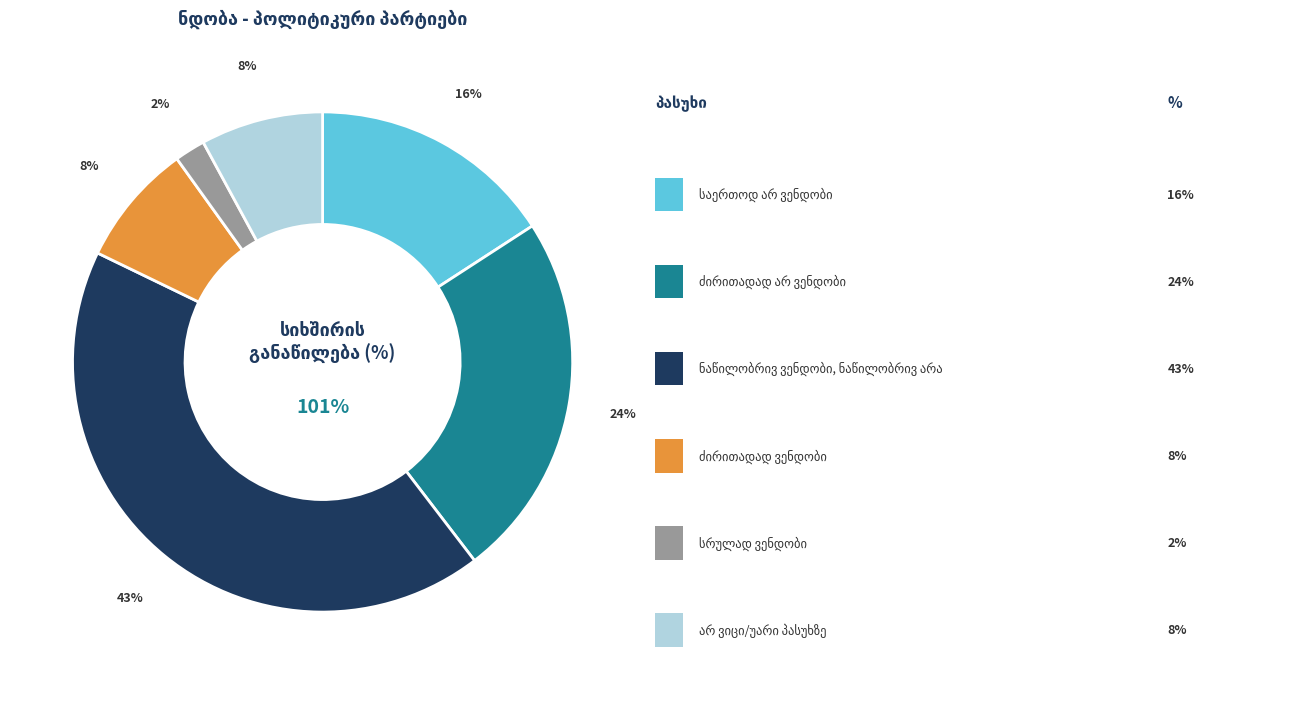

What percentage is the ნაწილობრივ ვენდობი, ნაწილობრივ არა slice, to the nearest percent?

43%